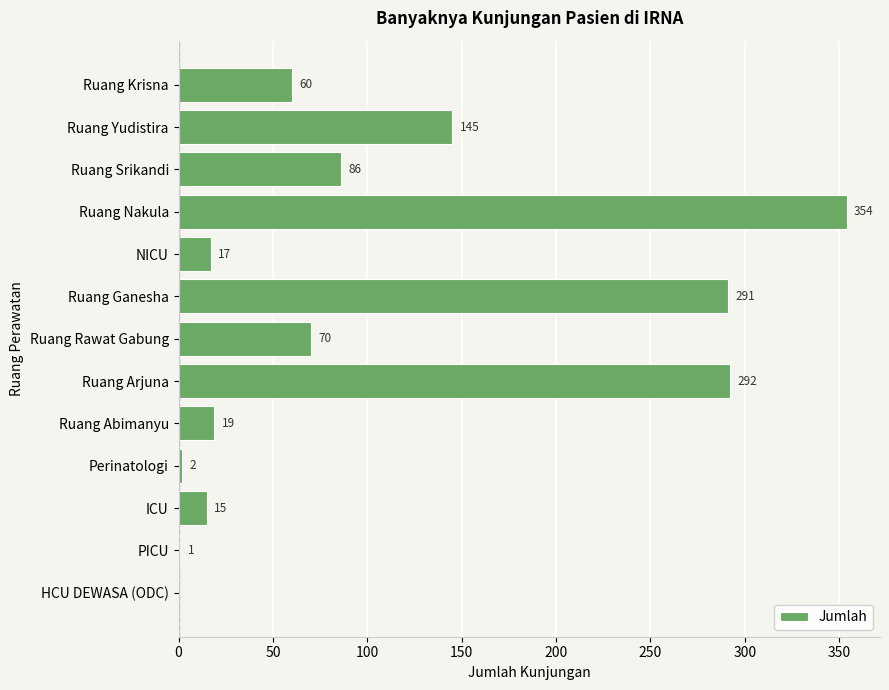

Reading top to bottom, extract all data points from this chart.

Ruang Krisna=60	Ruang Yudistira=145	Ruang Srikandi=86	Ruang Nakula=354	NICU=17	Ruang Ganesha=291	Ruang Rawat Gabung=70	Ruang Arjuna=292	Ruang Abimanyu=19	Perinatologi=2	ICU=15	PICU=1	HCU DEWASA (ODC)=0